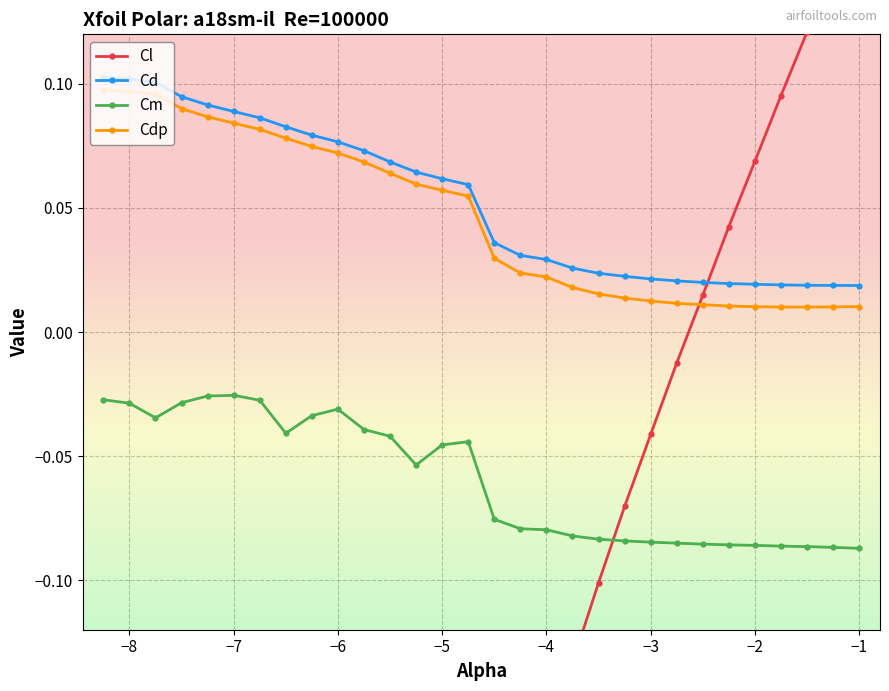

Reading left to right, what are all the values shown in this chart?

Cl: -0.4	-0.4	-0.4	-0.4	-0.4	-0.4	-0.4	-0.4	-0.4	-0.4	-0.4	-0.4	-0.3	-0.3	-0.3	-0.2	-0.2	-0.2	-0.1	-0.1	-0.1	-0.0	-0.0	0.0	0.0	0.1	0.1	0.1	0.1	0.2
Cd: 0.1	0.1	0.1	0.1	0.1	0.1	0.1	0.1	0.1	0.1	0.1	0.1	0.1	0.1	0.1	0.0	0.0	0.0	0.0	0.0	0.0	0.0	0.0	0.0	0.0	0.0	0.0	0.0	0.0	0.0
Cm: -0.0	-0.0	-0.0	-0.0	-0.0	-0.0	-0.0	-0.0	-0.0	-0.0	-0.0	-0.0	-0.1	-0.0	-0.0	-0.1	-0.1	-0.1	-0.1	-0.1	-0.1	-0.1	-0.1	-0.1	-0.1	-0.1	-0.1	-0.1	-0.1	-0.1
Cdp: 0.1	0.1	0.1	0.1	0.1	0.1	0.1	0.1	0.1	0.1	0.1	0.1	0.1	0.1	0.1	0.0	0.0	0.0	0.0	0.0	0.0	0.0	0.0	0.0	0.0	0.0	0.0	0.0	0.0	0.0